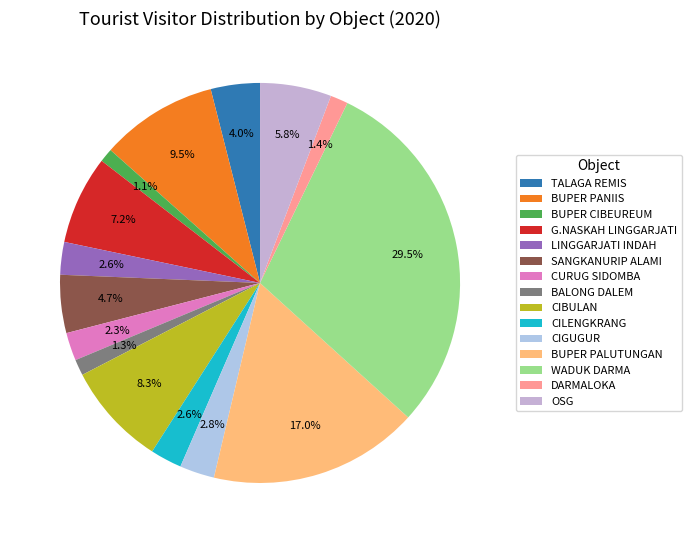

What percentage is the BUPER PANIIS slice, to the nearest percent?

9%